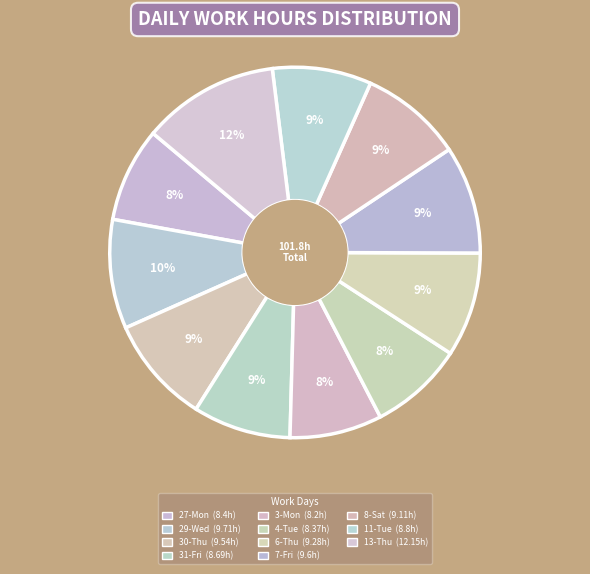

To the nearest percent, what percentage of the pie is 27-Mon?

8%